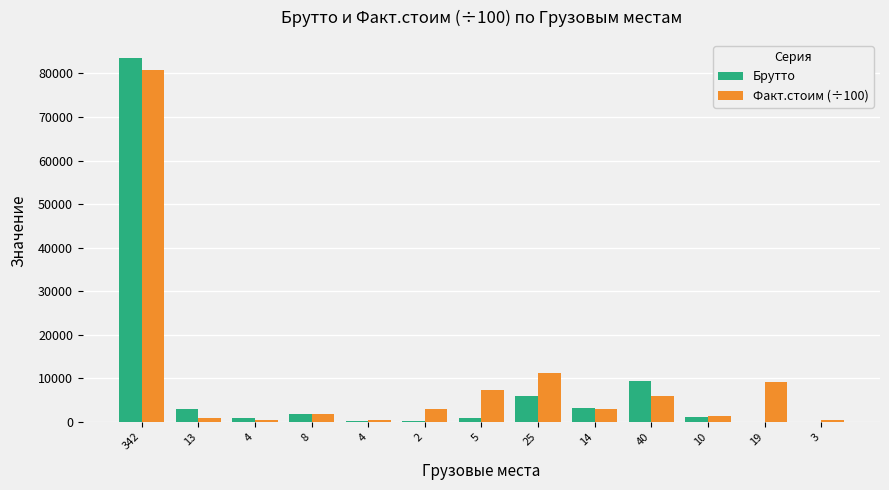

Are the bars horizontal?

No